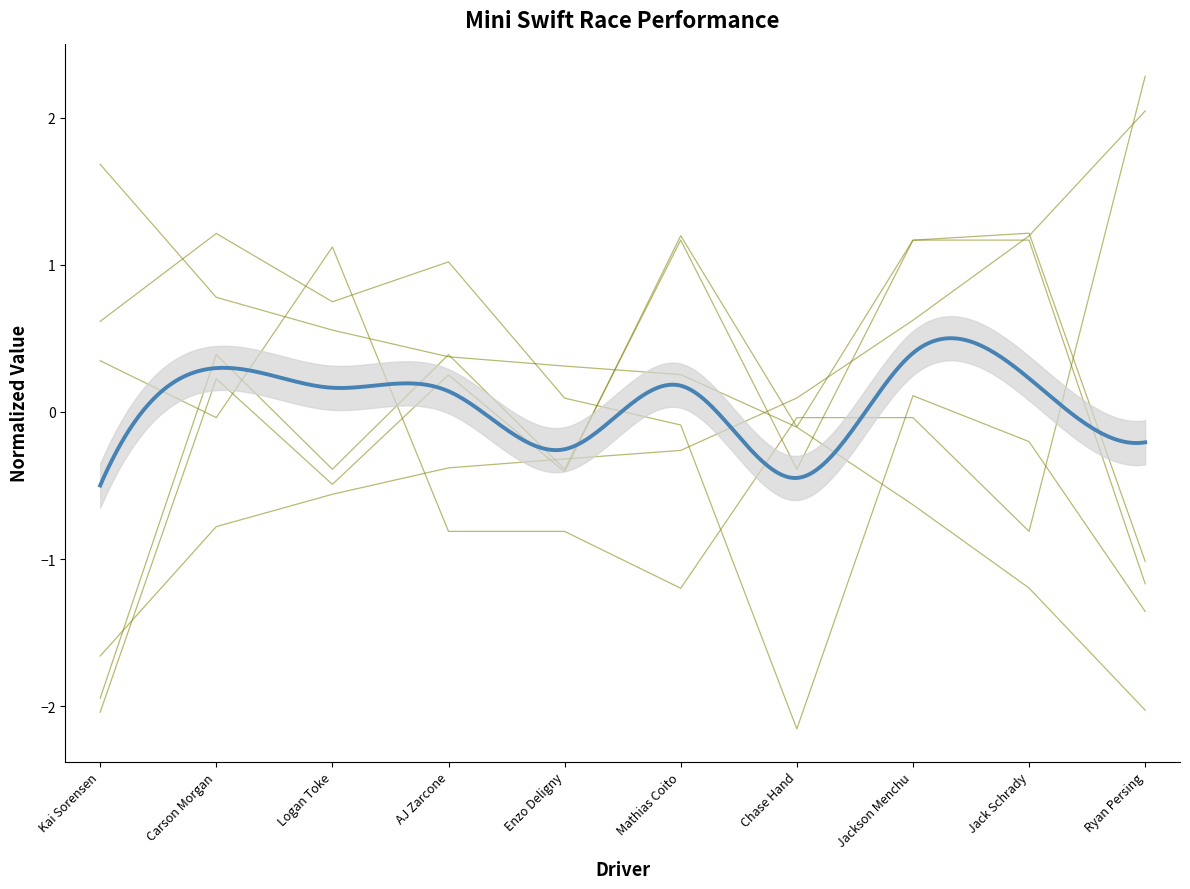

Is the value of Total Time at Logan Toke greater than the value of Average Speed at Kai Sorensen?

No